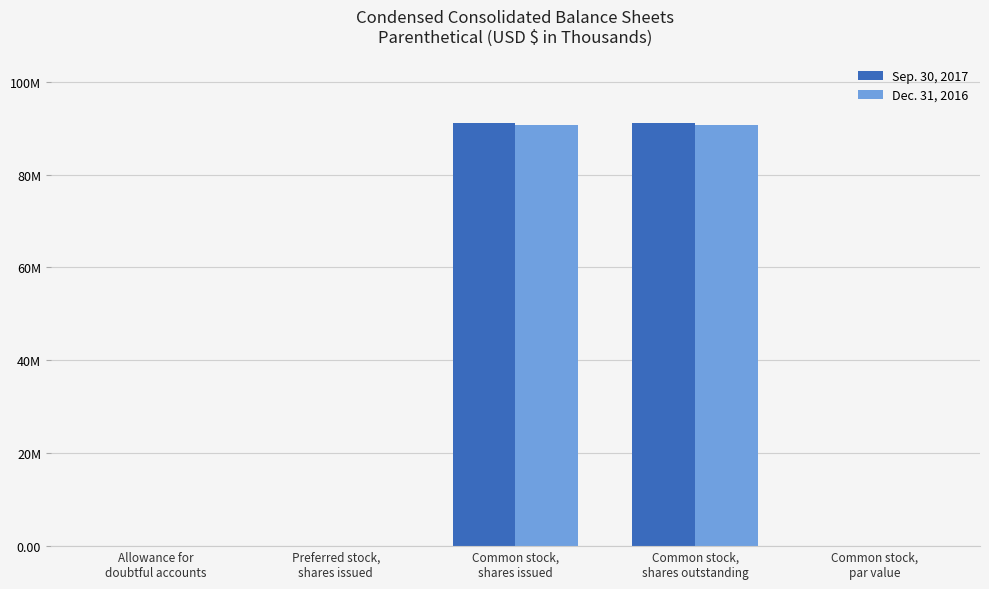

What position from the right is Allowance for
doubtful accounts?

5